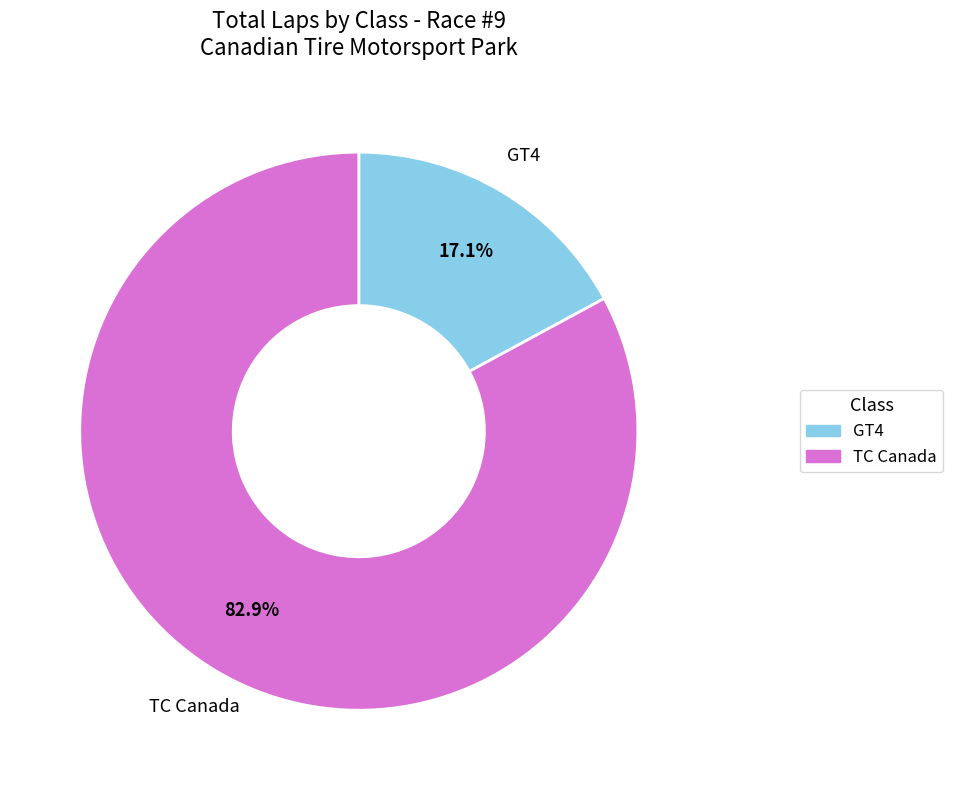

How many segments does this pie chart have?

2